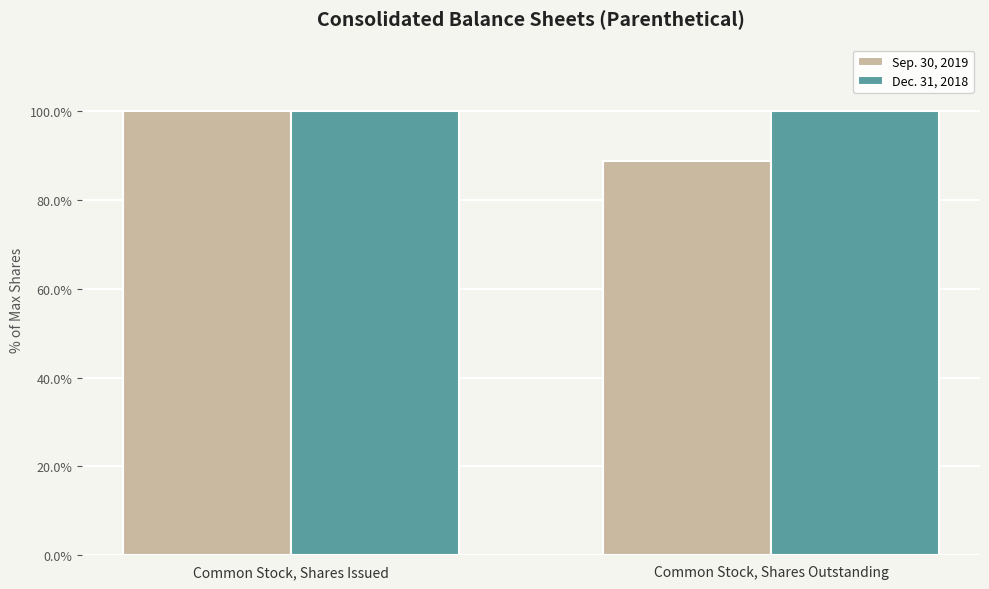

How many bars are there in total?

4